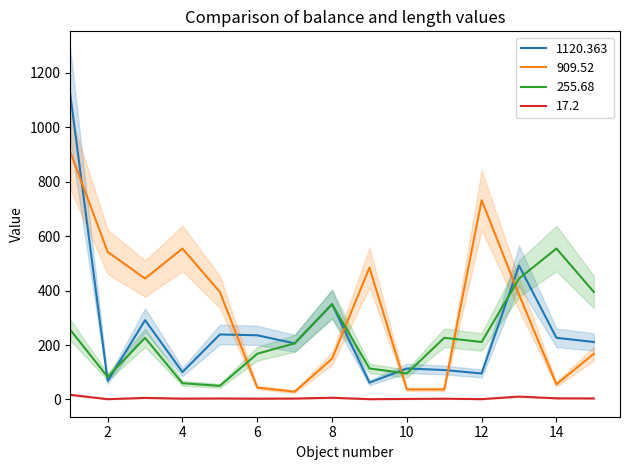

Count the number of categories in the chart.

15